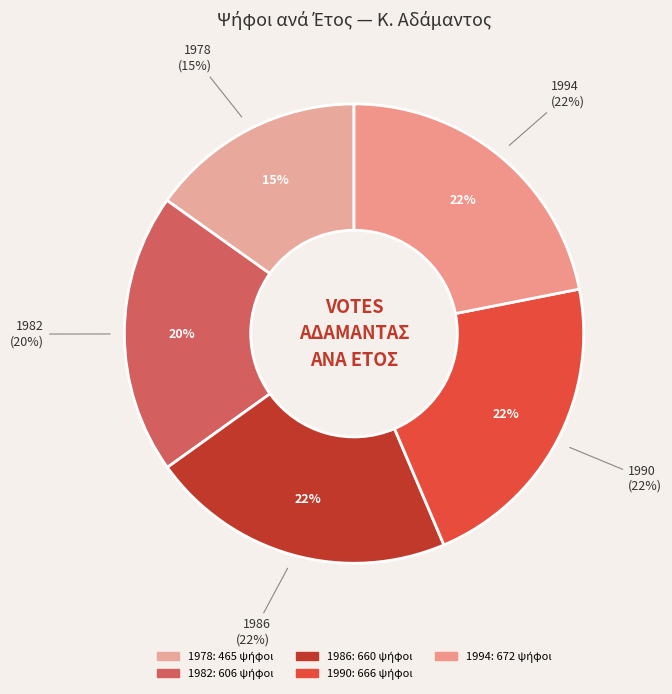

To the nearest percent, what is the difference between the largest and smallest slice percentages?

7%